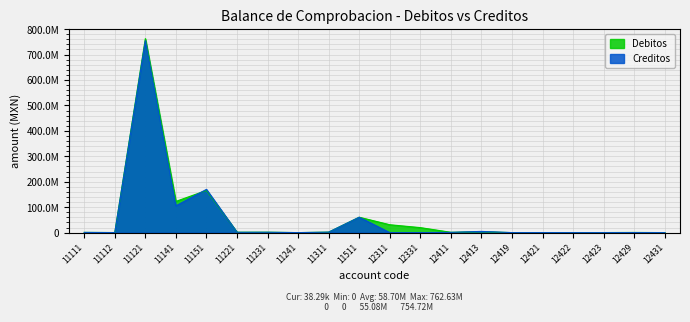

How many times do Creditos and Debitos cross each other?

6